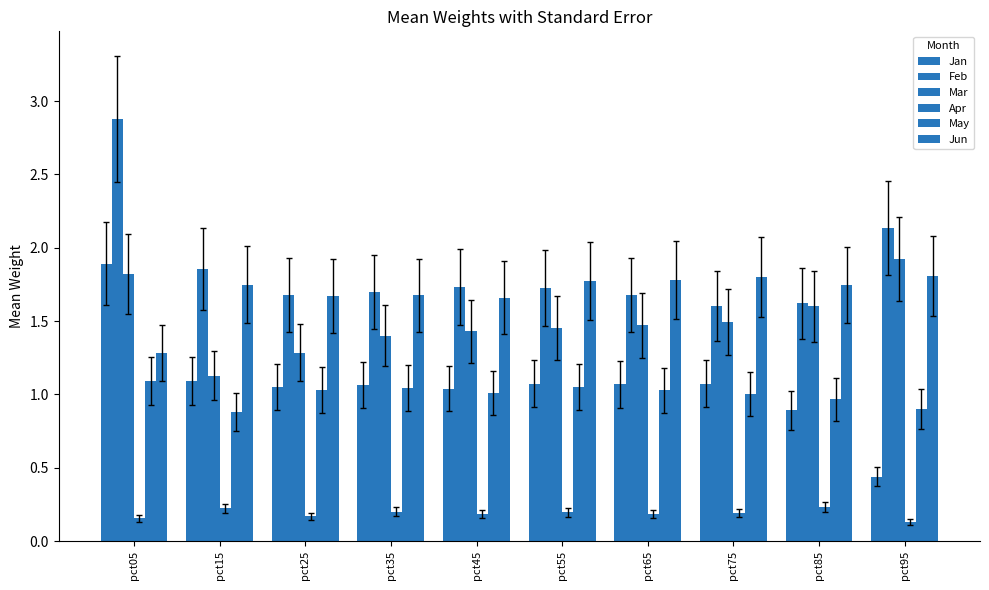

Count the number of data series in this chart.

6